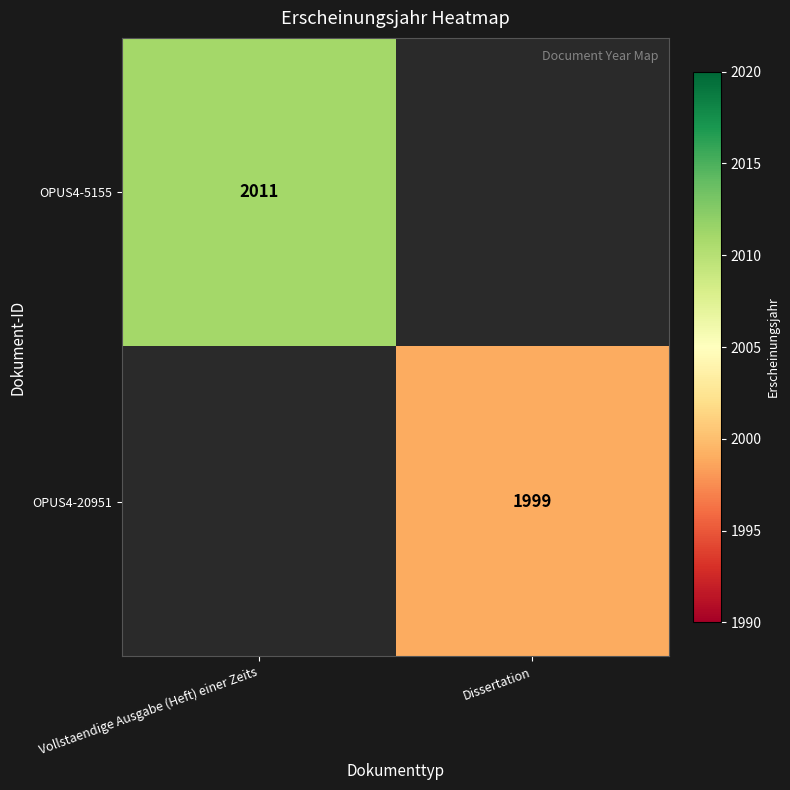

True or false: OPUS4-5155 has a value of 3143 at Vollstaendige Ausgabe (Heft) einer Zeits.

False